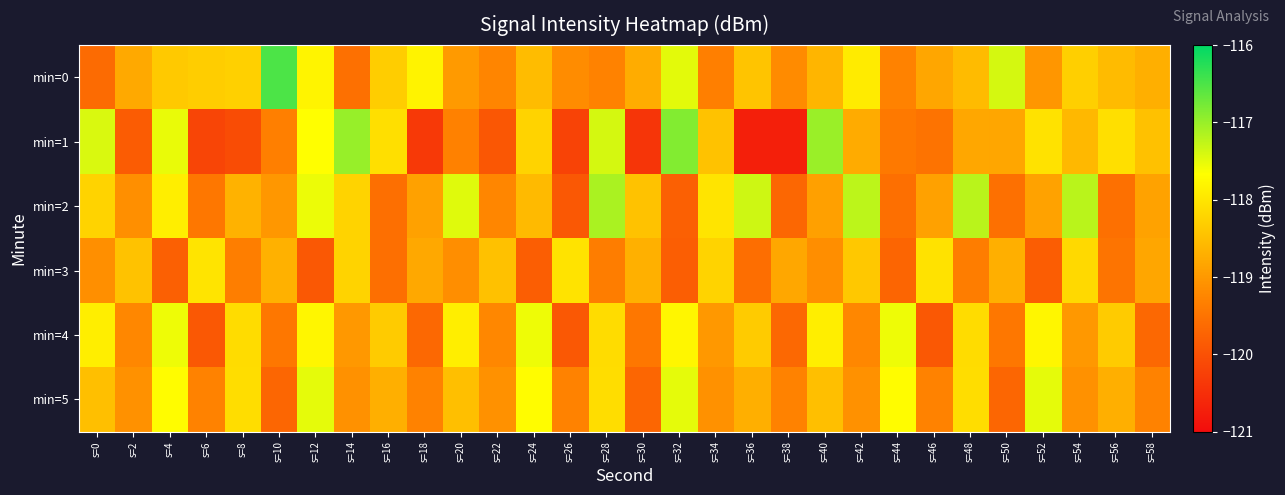

Reading left to right, transcribe all the data shown in this chart.

min=0: s=0=-119.6	s=2=-118.8	s=4=-118.4	s=6=-118.3	s=8=-118.3	s=10=-116.5	s=12=-117.8	s=14=-119.5	s=16=-118.3	s=18=-117.8	s=20=-119.0	s=22=-119.2	s=24=-118.5	s=26=-119.2	s=28=-119.3	s=30=-118.7	s=32=-117.5	s=34=-119.3	s=36=-118.4	s=38=-119.2	s=40=-118.6	s=42=-117.9	s=44=-119.3	s=46=-118.8	s=48=-118.5	s=50=-117.4	s=52=-119.0	s=54=-118.3	s=56=-118.5	s=58=-118.7
min=1: s=0=-117.4	s=2=-119.8	s=4=-117.5	s=6=-120.2	s=8=-120.1	s=10=-119.3	s=12=-117.7	s=14=-117.0	s=16=-118.1	s=18=-120.4	s=20=-119.3	s=22=-119.9	s=24=-118.2	s=26=-120.2	s=28=-117.4	s=30=-120.4	s=32=-116.9	s=34=-118.5	s=36=-120.7	s=38=-120.7	s=40=-117.0	s=42=-118.8	s=44=-119.4	s=46=-119.5	s=48=-118.8	s=50=-118.8	s=52=-118.0	s=54=-118.6	s=56=-118.1	s=58=-118.5
min=2: s=0=-118.2	s=2=-119.1	s=4=-117.9	s=6=-119.5	s=8=-118.7	s=10=-119.0	s=12=-117.5	s=14=-118.2	s=16=-119.6	s=18=-118.9	s=20=-117.5	s=22=-119.2	s=24=-118.6	s=26=-119.9	s=28=-117.1	s=30=-118.5	s=32=-119.8	s=34=-118.0	s=36=-117.3	s=38=-119.7	s=40=-118.9	s=42=-117.2	s=44=-119.6	s=46=-118.9	s=48=-117.2	s=50=-119.5	s=52=-118.9	s=54=-117.2	s=56=-119.5	s=58=-118.9
min=3: s=0=-119.1	s=2=-118.5	s=4=-119.8	s=6=-118.0	s=8=-119.3	s=10=-118.7	s=12=-119.9	s=14=-118.2	s=16=-119.6	s=18=-118.8	s=20=-119.1	s=22=-118.5	s=24=-119.8	s=26=-118.0	s=28=-119.4	s=30=-118.7	s=32=-119.8	s=34=-118.2	s=36=-119.6	s=38=-118.8	s=40=-119.1	s=42=-118.4	s=44=-119.7	s=46=-118.0	s=48=-119.4	s=50=-118.7	s=52=-119.8	s=54=-118.2	s=56=-119.5	s=58=-118.8
min=4: s=0=-117.9	s=2=-119.2	s=4=-117.6	s=6=-119.9	s=8=-118.1	s=10=-119.4	s=12=-117.8	s=14=-119.0	s=16=-118.3	s=18=-119.7	s=20=-117.9	s=22=-119.2	s=24=-117.6	s=26=-119.9	s=28=-118.1	s=30=-119.4	s=32=-117.8	s=34=-119.0	s=36=-118.3	s=38=-119.7	s=40=-117.9	s=42=-119.2	s=44=-117.6	s=46=-119.9	s=48=-118.1	s=50=-119.4	s=52=-117.8	s=54=-119.0	s=56=-118.3	s=58=-119.7
min=5: s=0=-118.5	s=2=-119.1	s=4=-117.7	s=6=-119.3	s=8=-118.1	s=10=-119.7	s=12=-117.5	s=14=-119.1	s=16=-118.7	s=18=-119.3	s=20=-118.5	s=22=-119.1	s=24=-117.7	s=26=-119.3	s=28=-118.1	s=30=-119.7	s=32=-117.5	s=34=-119.1	s=36=-118.7	s=38=-119.3	s=40=-118.5	s=42=-119.1	s=44=-117.7	s=46=-119.3	s=48=-118.1	s=50=-119.7	s=52=-117.5	s=54=-119.1	s=56=-118.7	s=58=-119.3